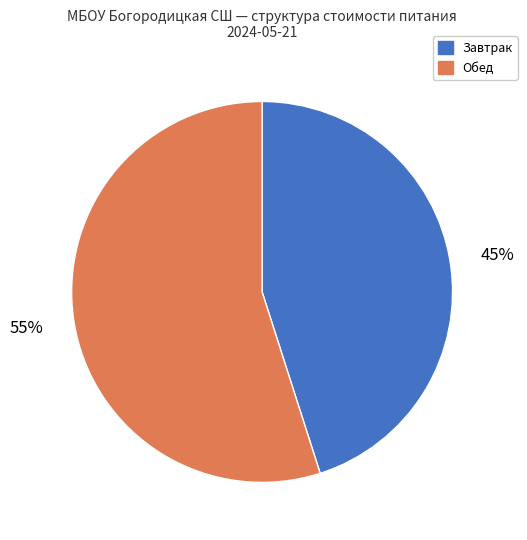

How many segments does this pie chart have?

2